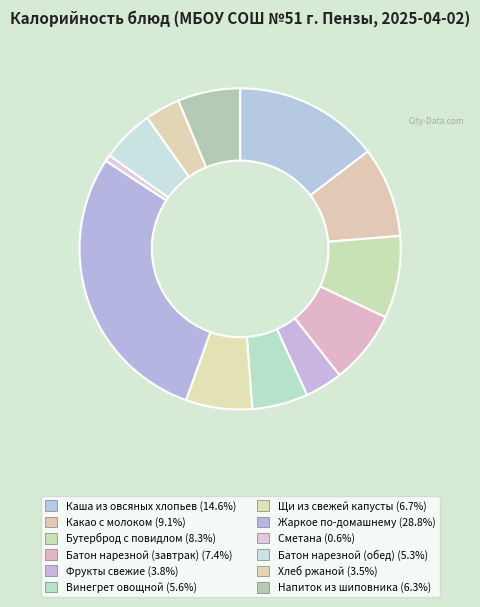

Is it true that Бутерброд с повидлом is 8% of the pie?

True